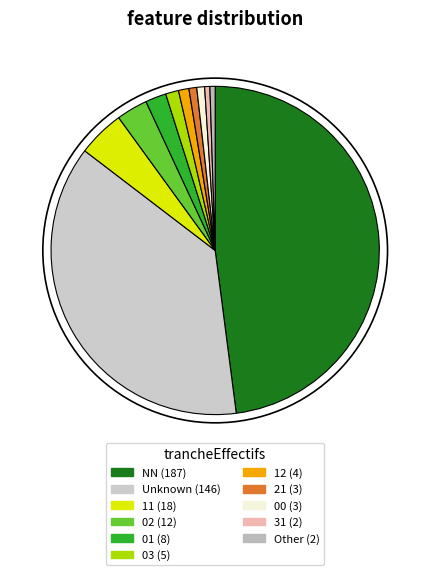

Count the number of slices in the pie.

11